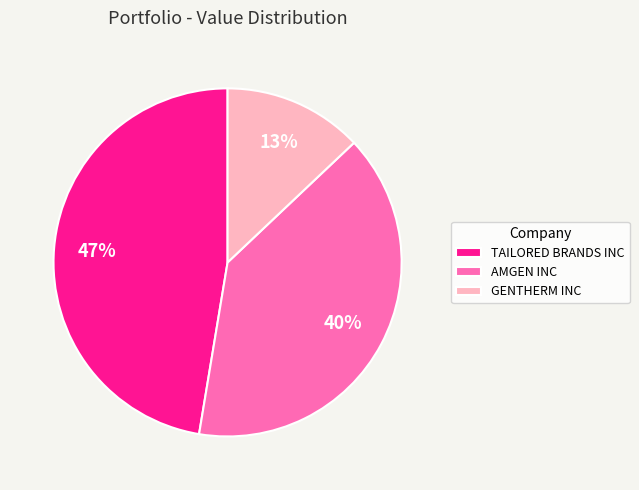

Is the sum of AMGEN INC and GENTHERM INC greater than half?

Yes